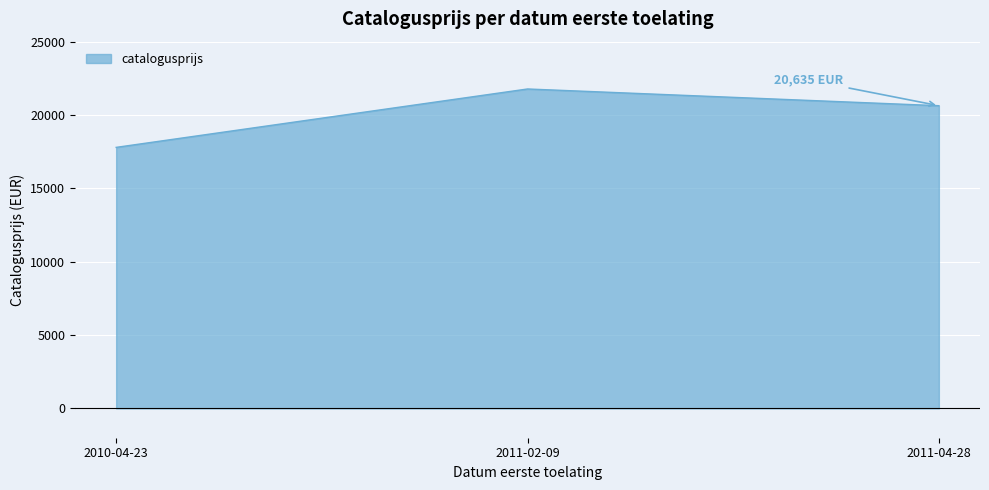

Does the chart display data point markers on the line(s)?

No